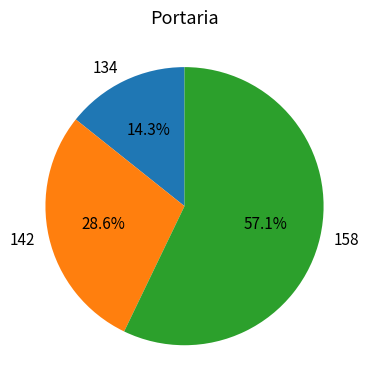

How many slices are in this pie chart?

3